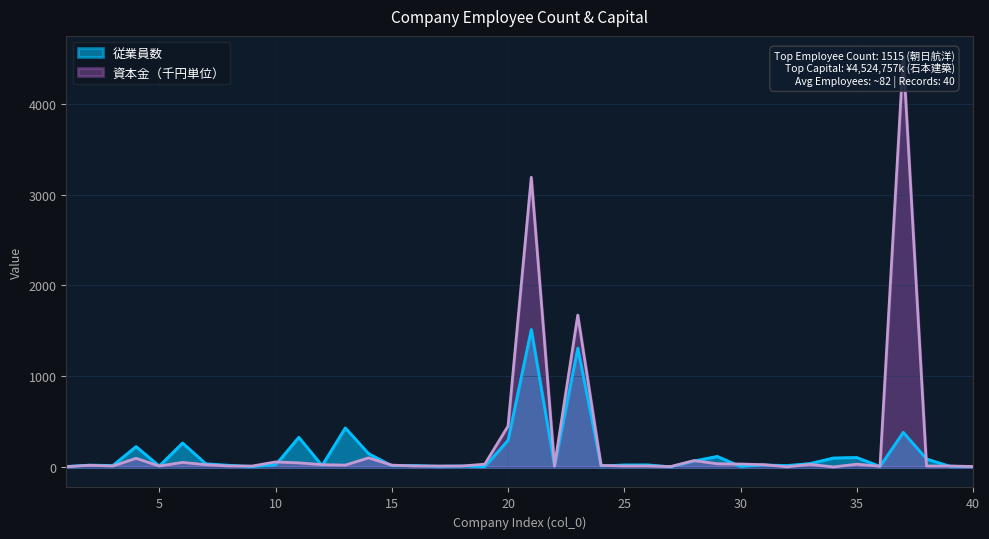

Which category has the lowest value in the 従業員数 series?

27